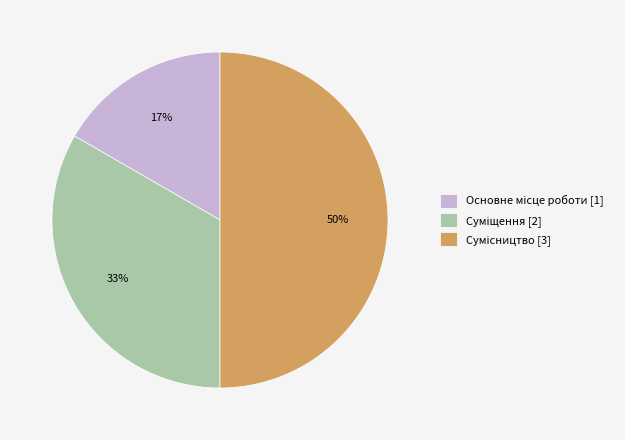

To the nearest percent, what is the difference between the largest and smallest slice percentages?

33%